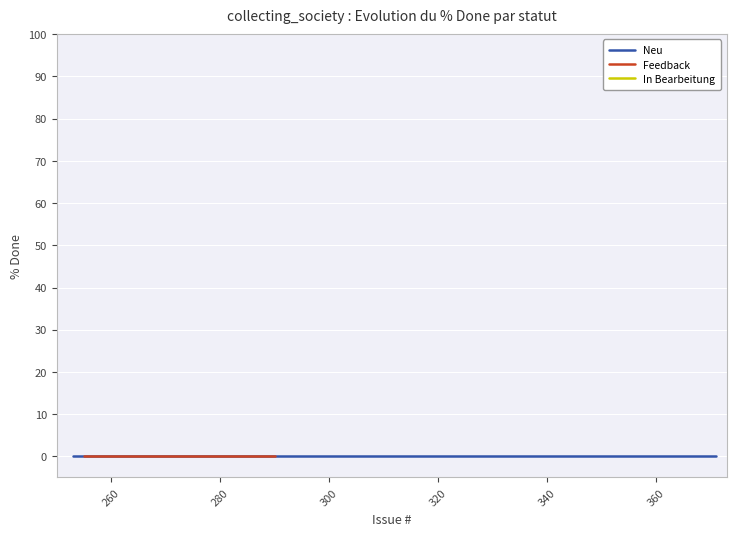

Is it true that In Bearbeitung equals -23 at 311?

False